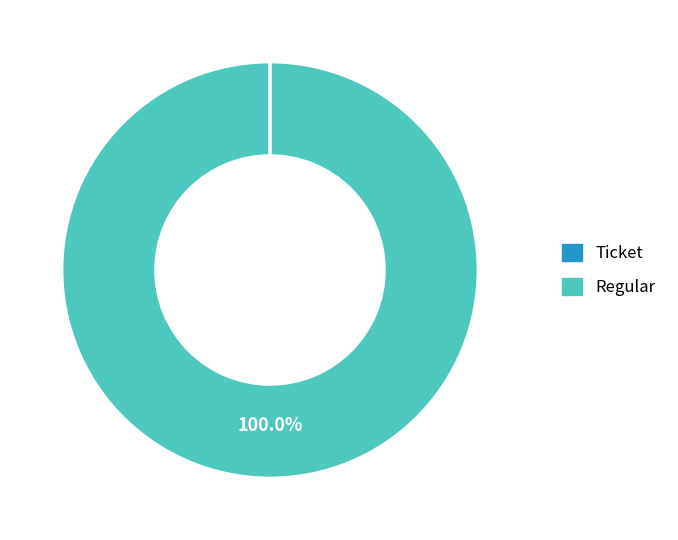

Does Regular account for over 50% of the chart?

Yes